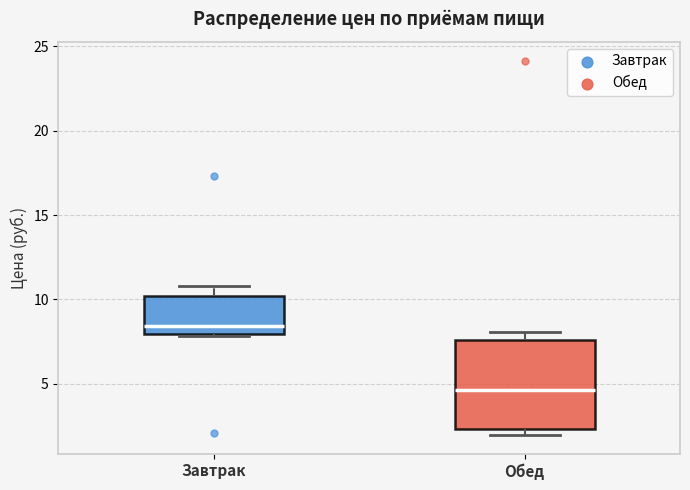

Which box's median line is the lowest?

Обед